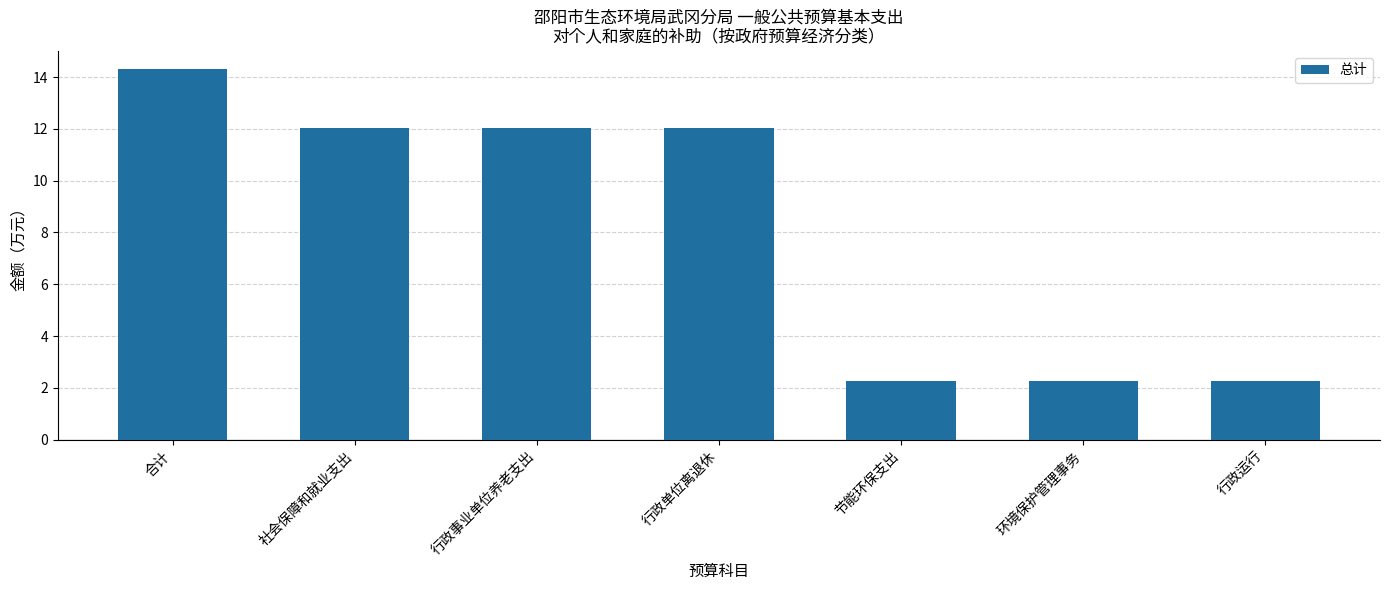

Reading right to left, extract all data points from this chart.

行政运行=2.3	环境保护管理事务=2.3	节能环保支出=2.3	行政单位离退休=12.0	行政事业单位养老支出=12.0	社会保障和就业支出=12.0	合计=14.3